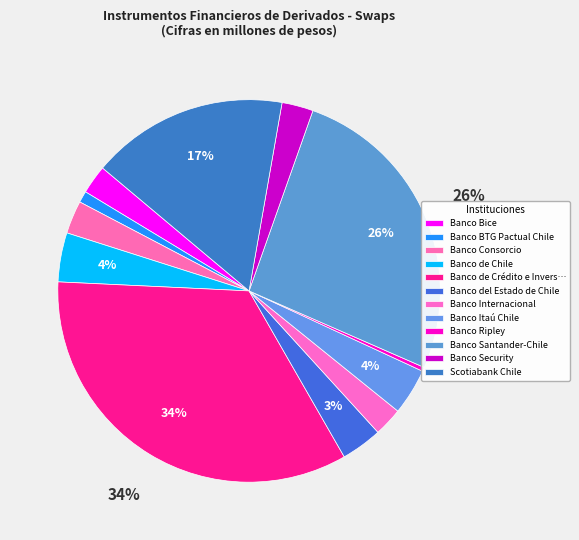

Count the number of slices in the pie.

12